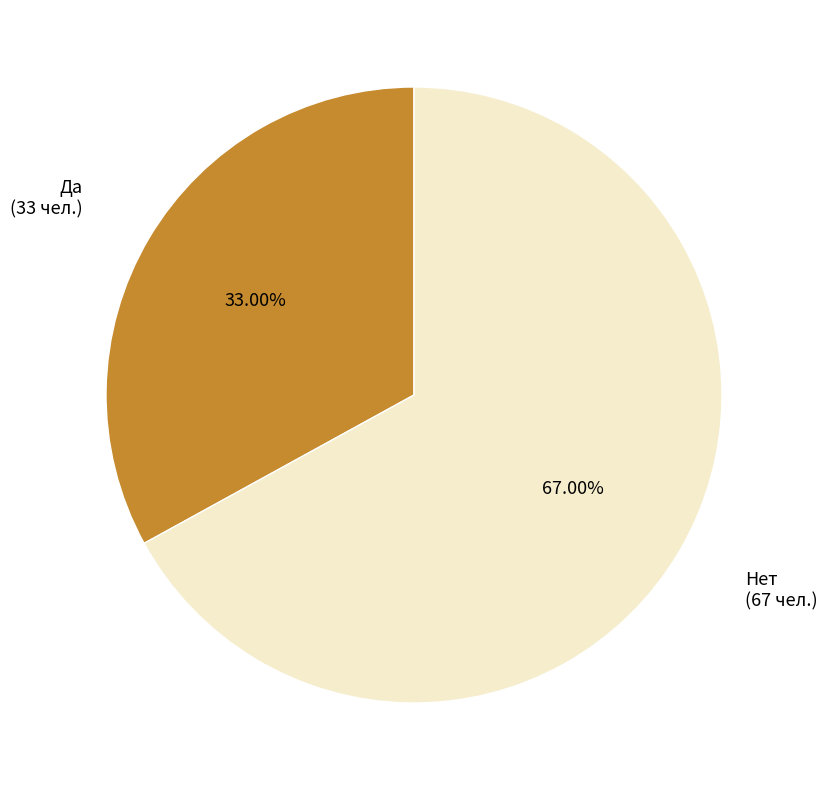

Is Нет the majority of the pie?

Yes